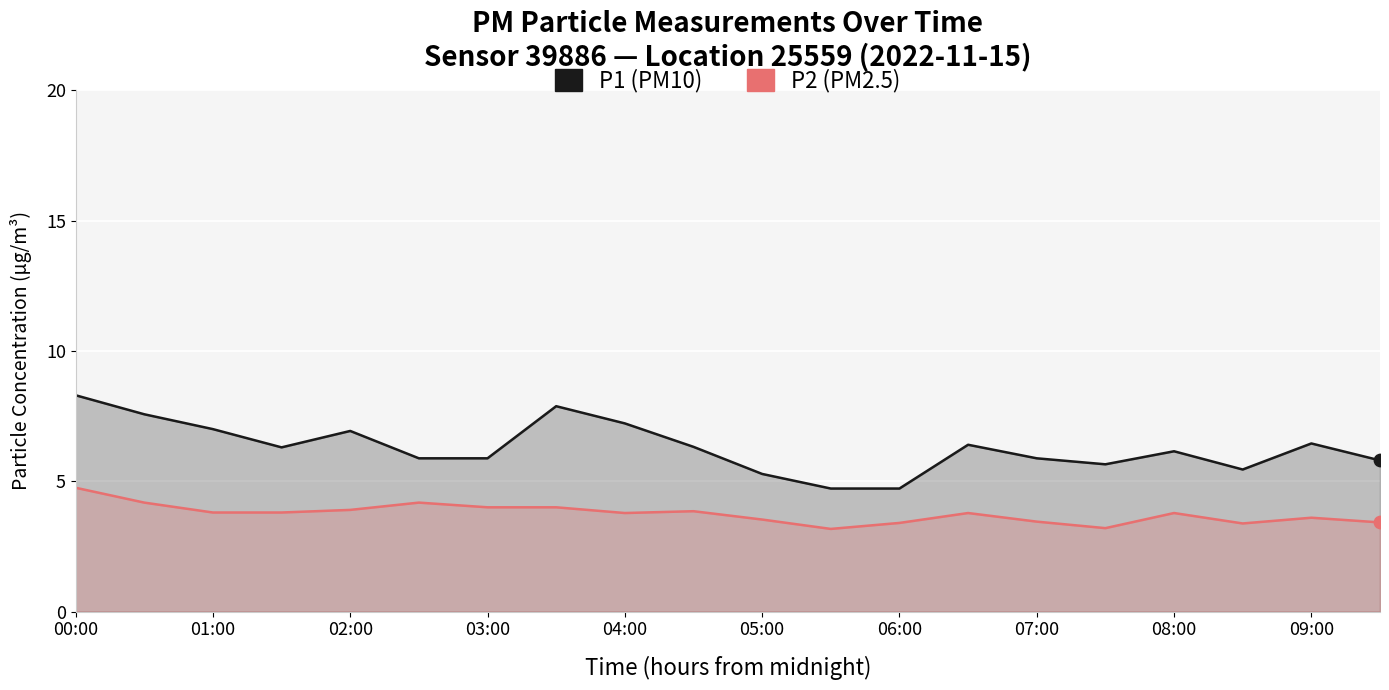

At how many categories does at least one series exceed 5?

18